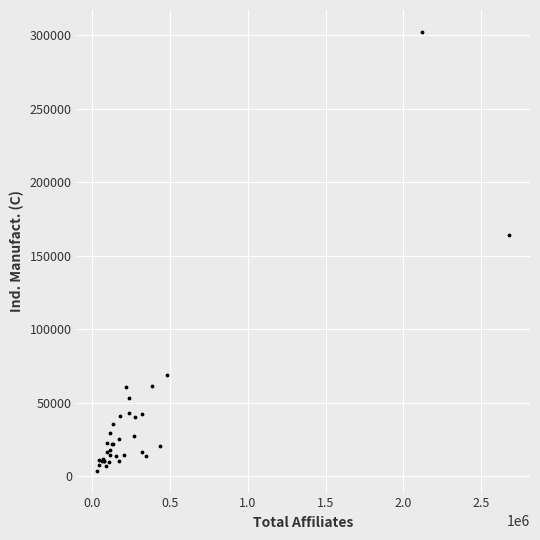

What Y value in the scatter plot is closest to 153096?

164152